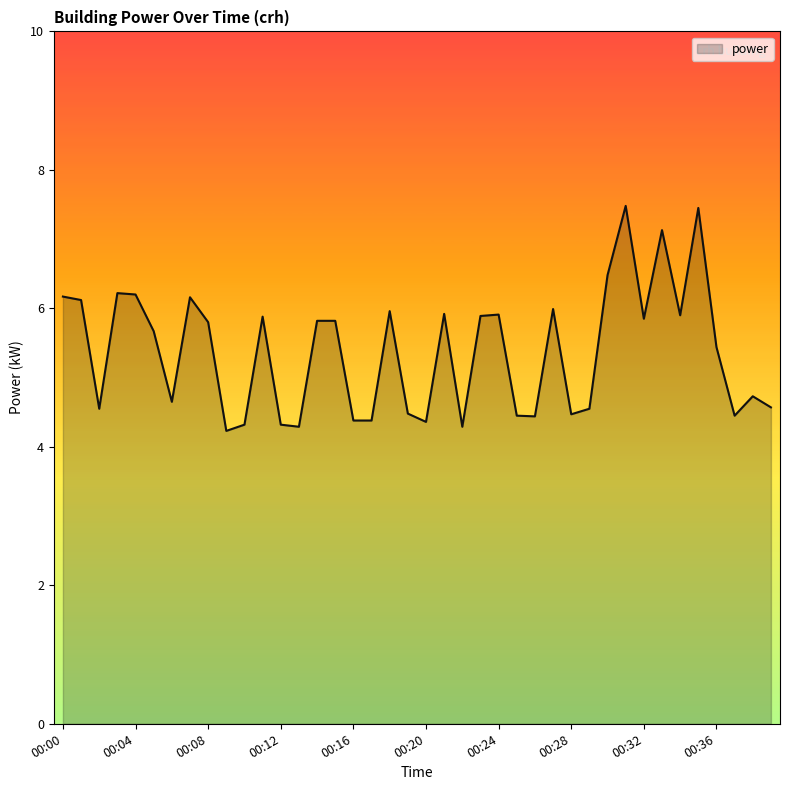

What is the minimum value shown in the chart?

4.2